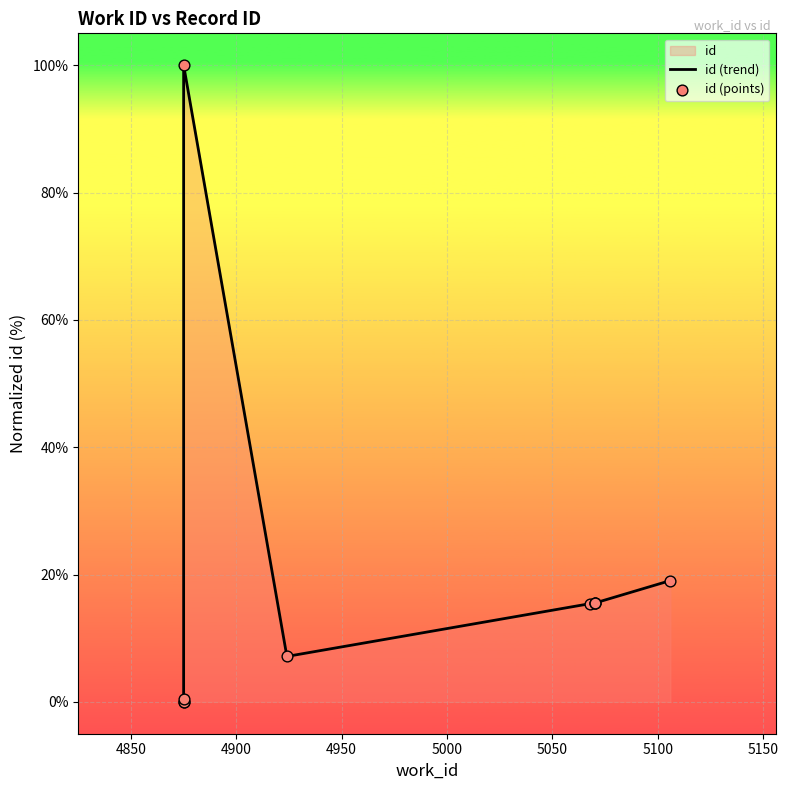

Which series has the widest spread of Y values?

id (trend)